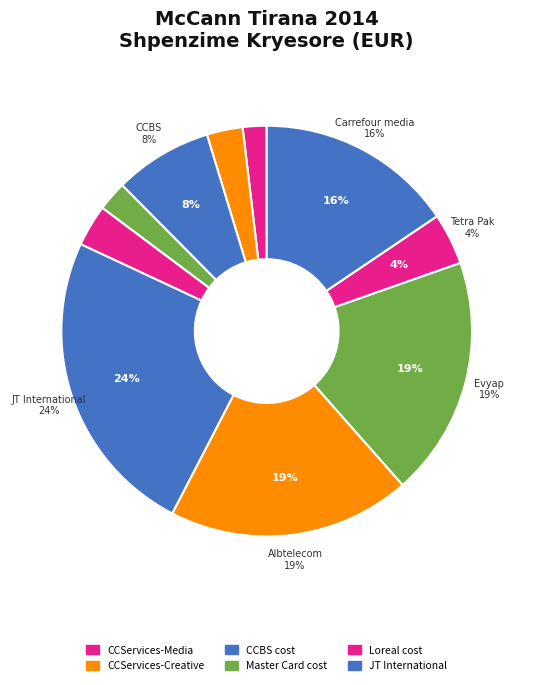

To the nearest percent, what percentage of the pie is Carrefour cost media?

16%